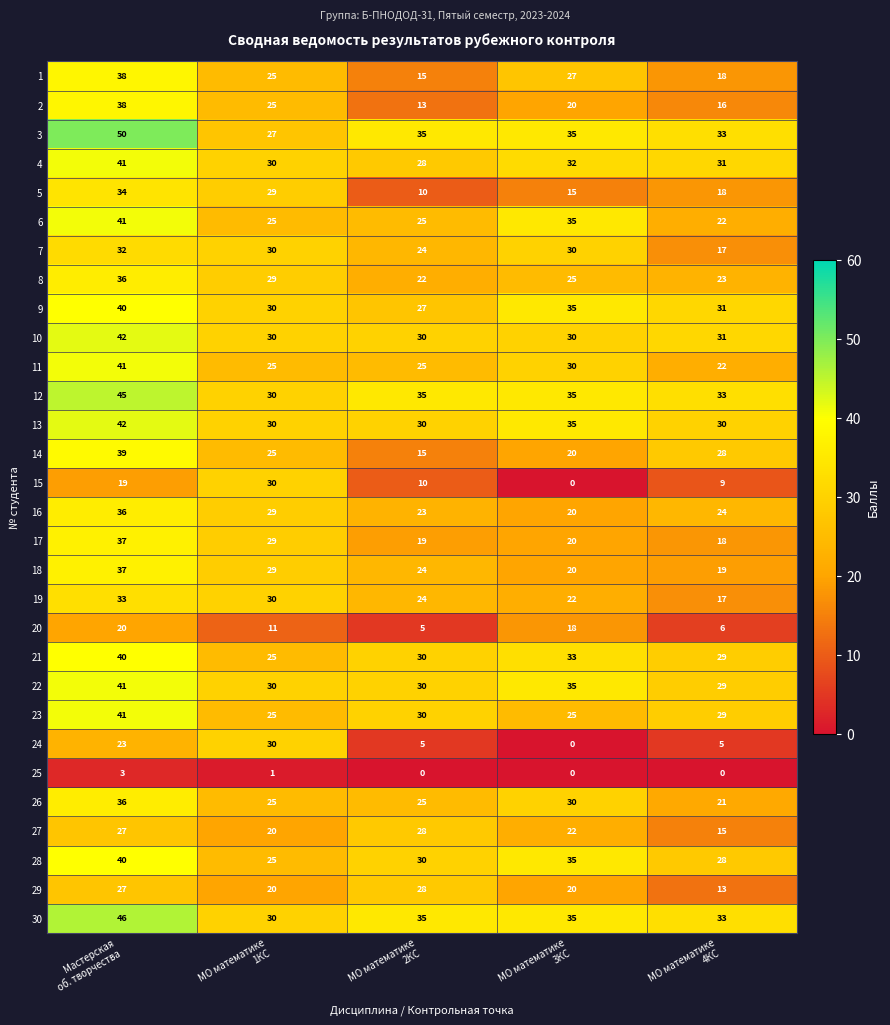

How many values in the 9 series are below 31?

2